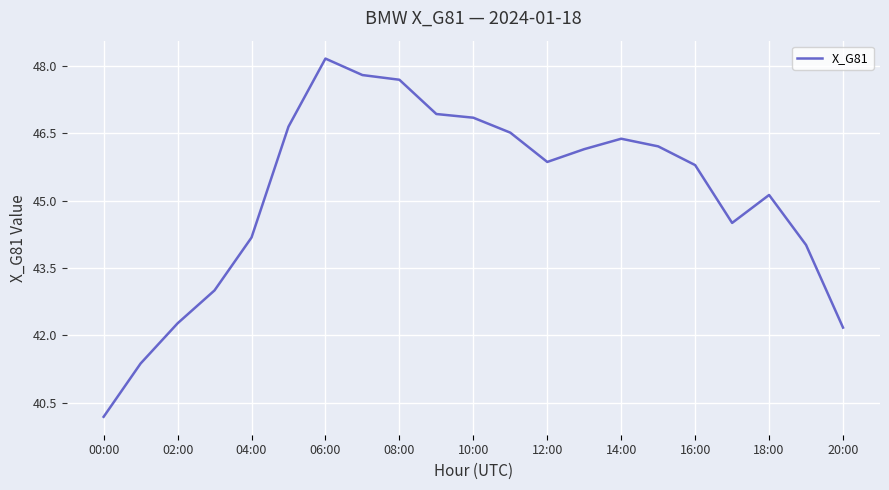

How many interior local peaks (higher than both neighbors) does the data have?

3